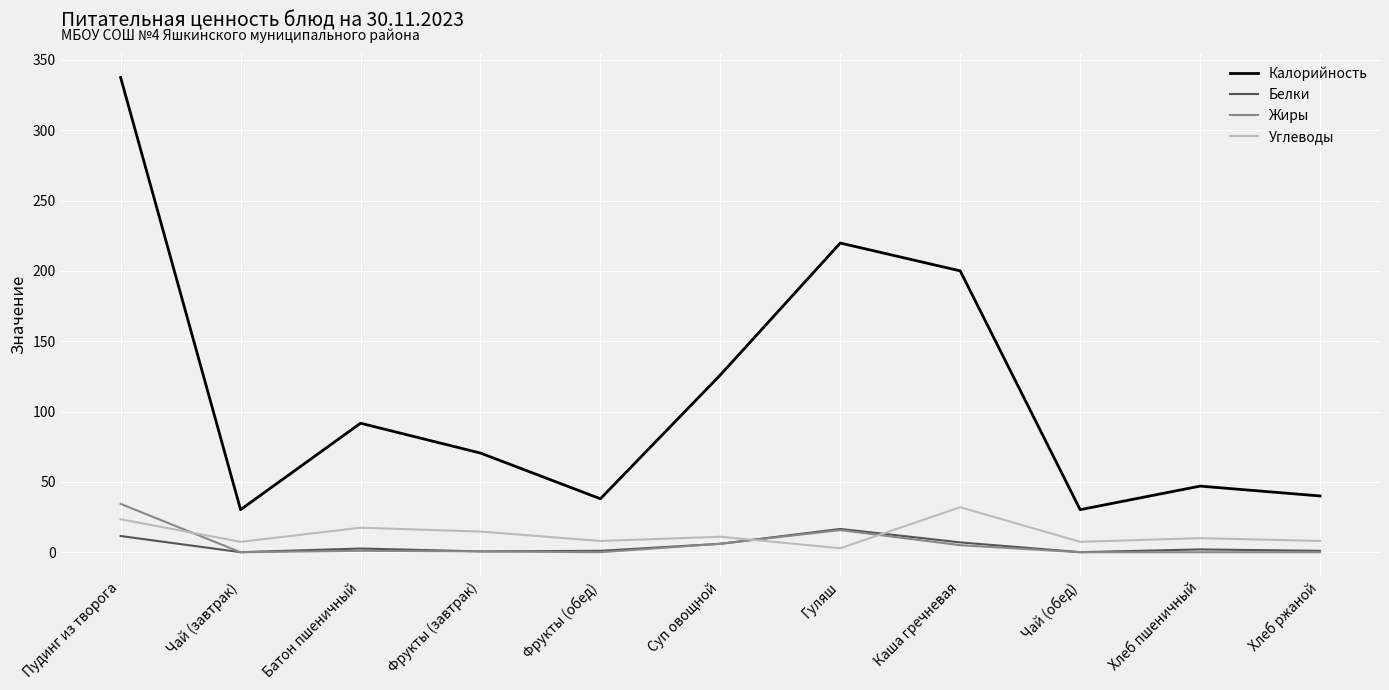

True or false: Углеводы and Калорийность intersect in this chart.

False